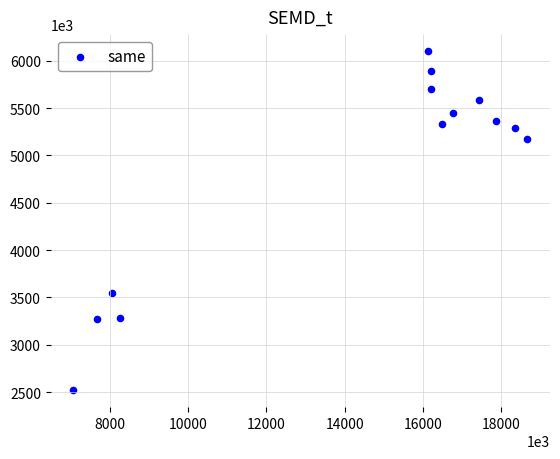

What Y value in the scatter plot is closest to 4311306?

3546124